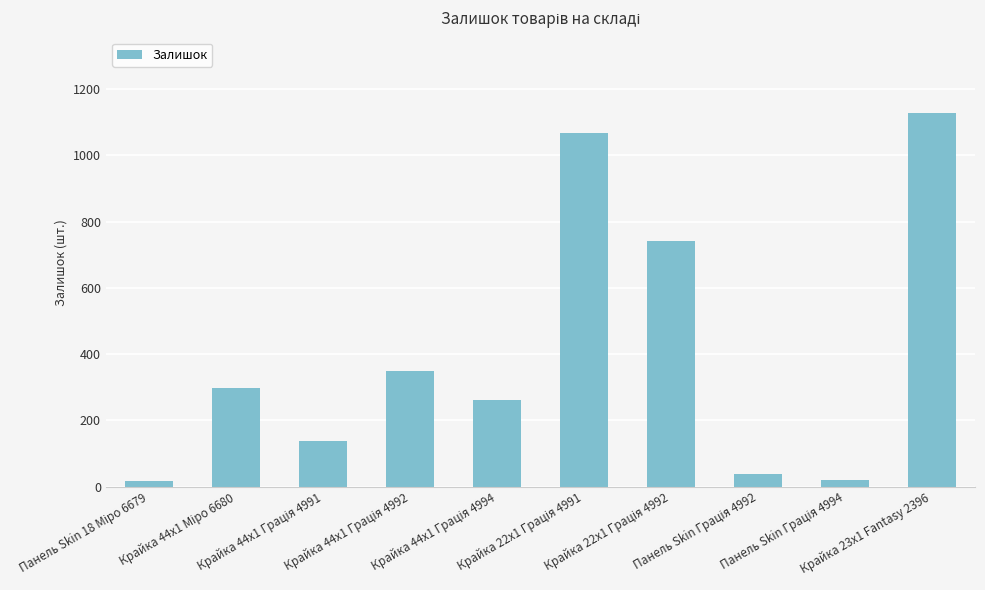

What is the difference between the second highest and minimum values?

1050